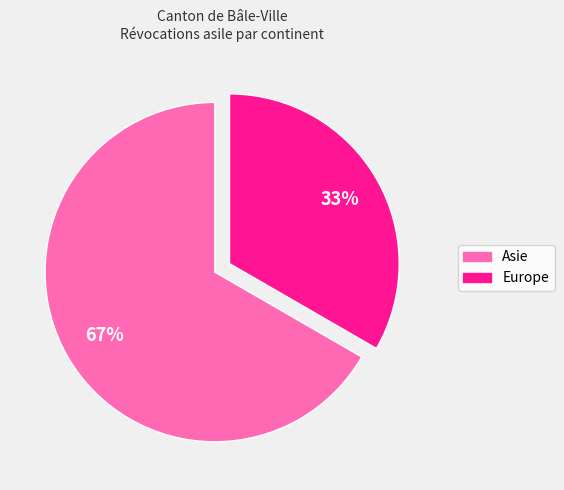

To the nearest percent, what is the average slice percentage?

50%